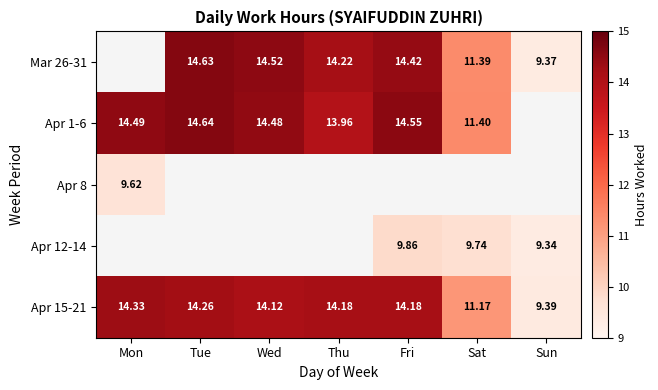

At which label is Apr 15-21 closest to 11?

Sat